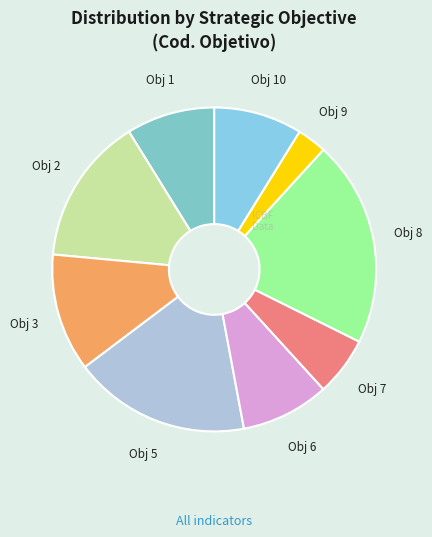

Does any single category account for the majority?

No